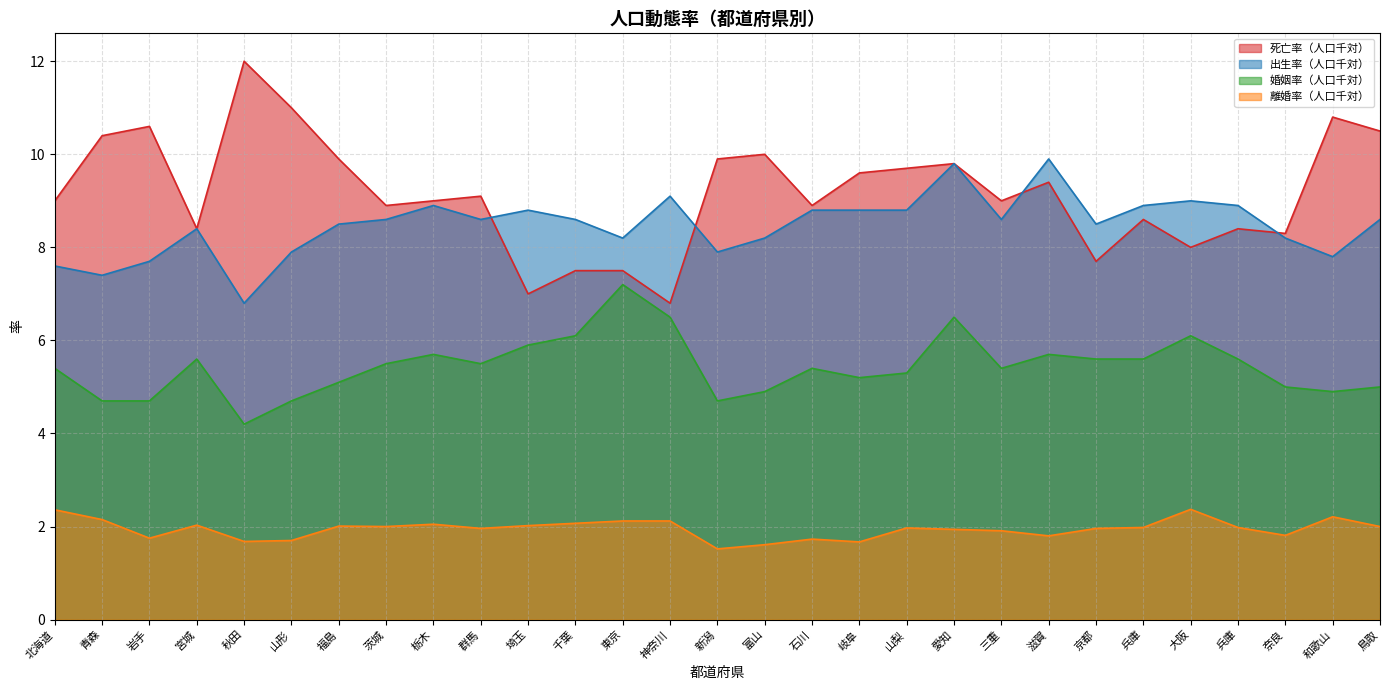

Is the value of 出生率（人口千対） at 奈良 greater than the value of 離婚率（人口千対） at 鳥取?

Yes